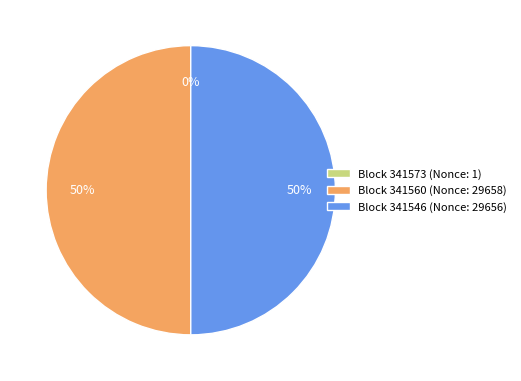

Is it true that Block 341560 (Nonce: 29658) is 40% of the pie?

False